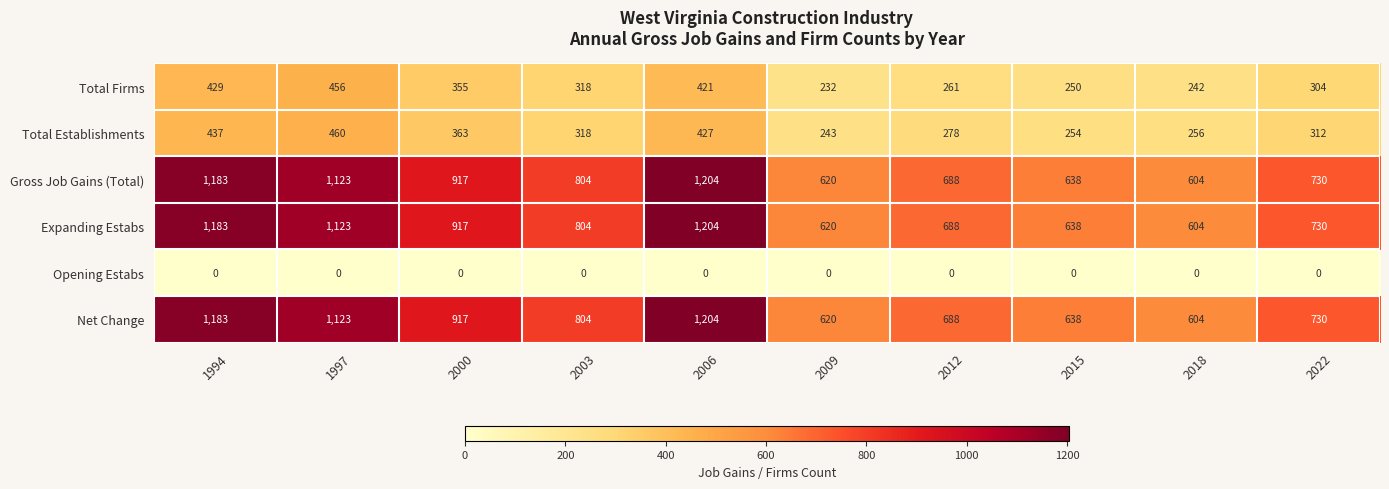

What is the spread (max minus min) of values at 1997?

1123